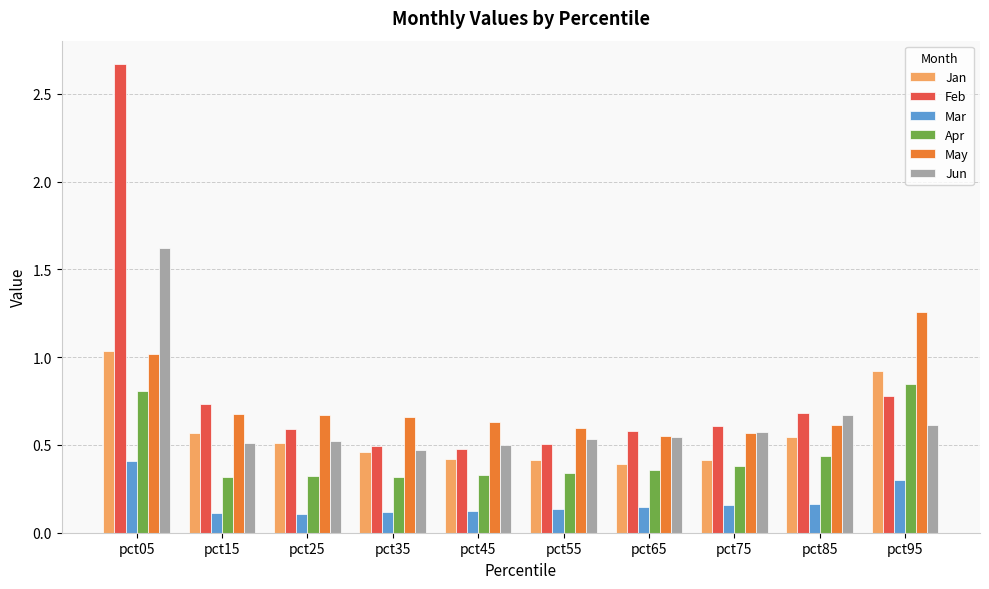

Rank the series by their maximum value, from highest to lowest.

Feb, Jun, May, Jan, Apr, Mar